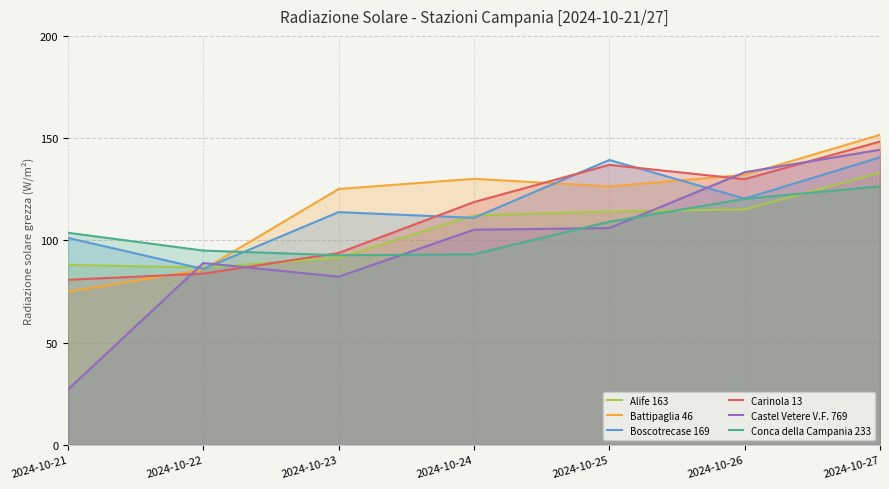

Reading left to right, extract all data points from this chart.

Alife 163: 88.0	86.7	91.4	112.2	114.1	115.1	133.1
Battipaglia 46: 74.9	85.7	125.1	130.1	126.4	132.0	151.6
Boscotrecase 169: 101.2	86.0	113.8	111.0	139.3	120.4	140.6
Carinola 13: 80.7	83.7	93.8	118.7	136.9	129.9	148.3
Castel Vetere V.F. 769: 27.0	88.9	82.2	105.2	106.0	133.3	144.3
Conca della Campania 233: 103.7	95.0	92.7	93.2	109.1	120.3	126.4